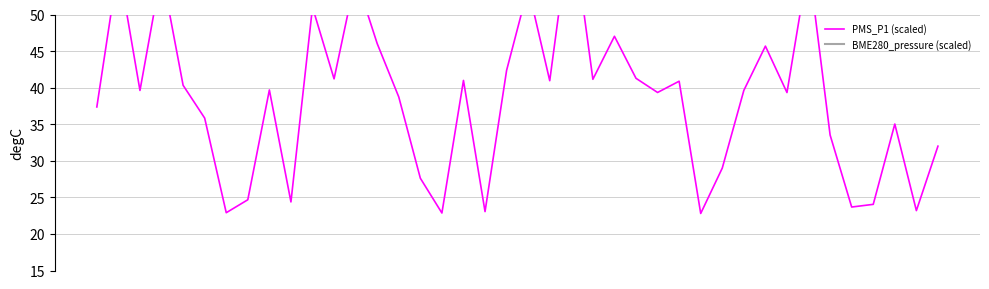

True or false: BME280_pressure (scaled) and PMS_P1 (scaled) cross at least once.

False